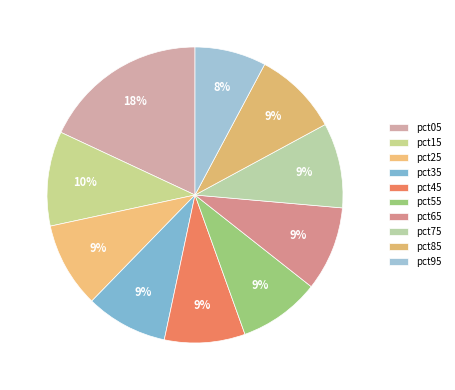

To the nearest percent, what is the average slice percentage?

10%